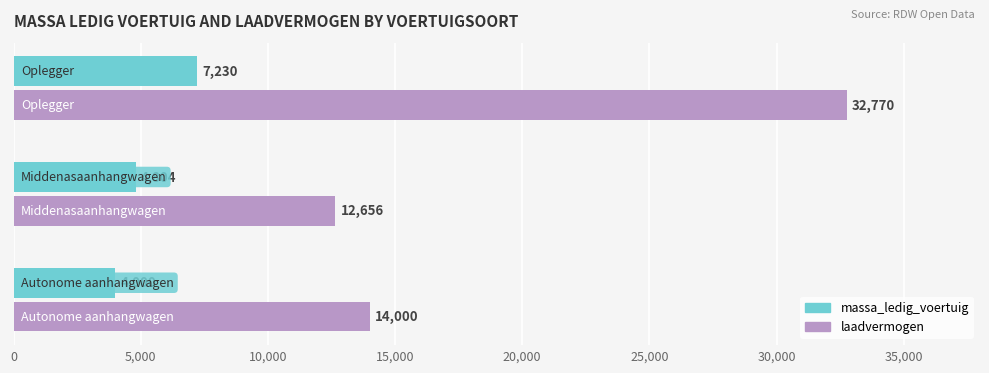

What is the average value of the laadvermogen series?

19809